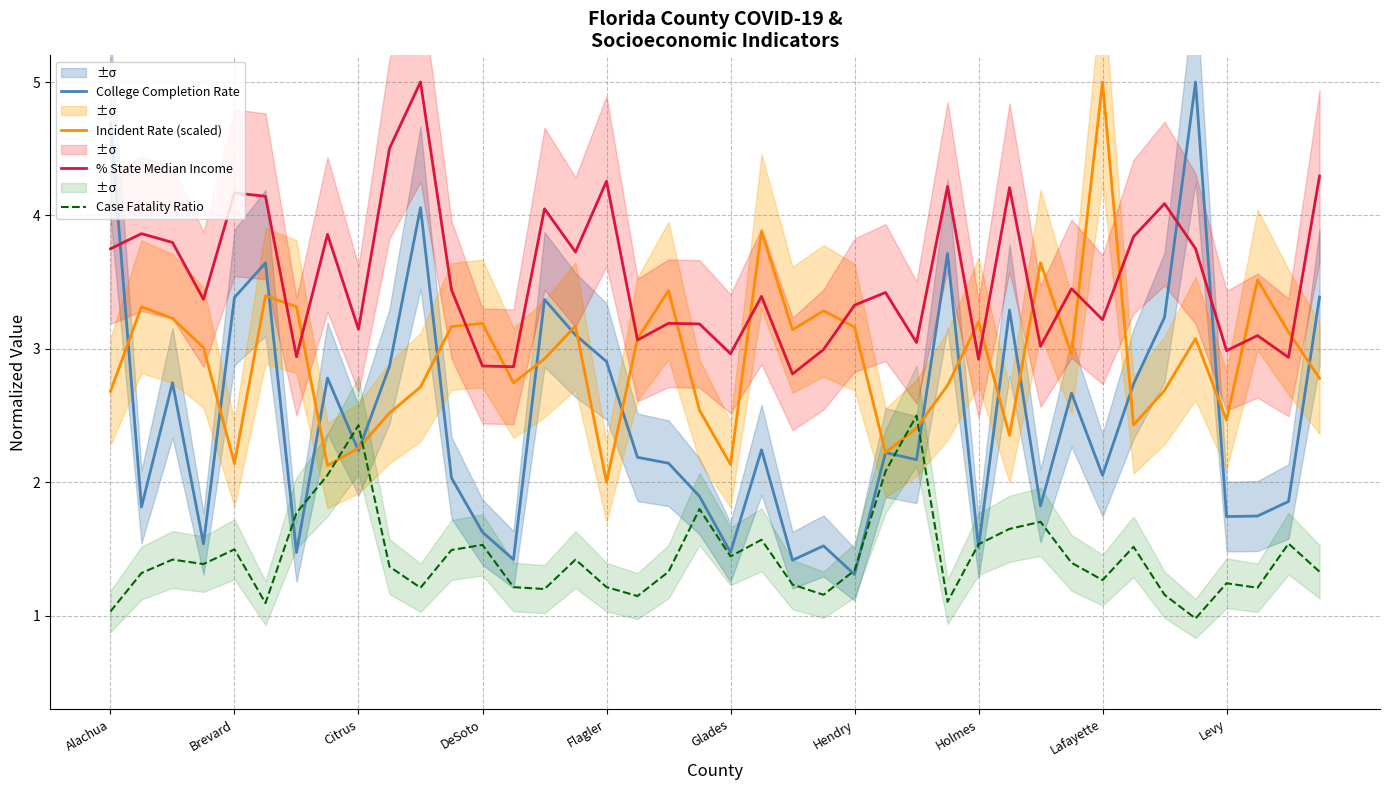

What is the total value across all series at Alachua?

12.2